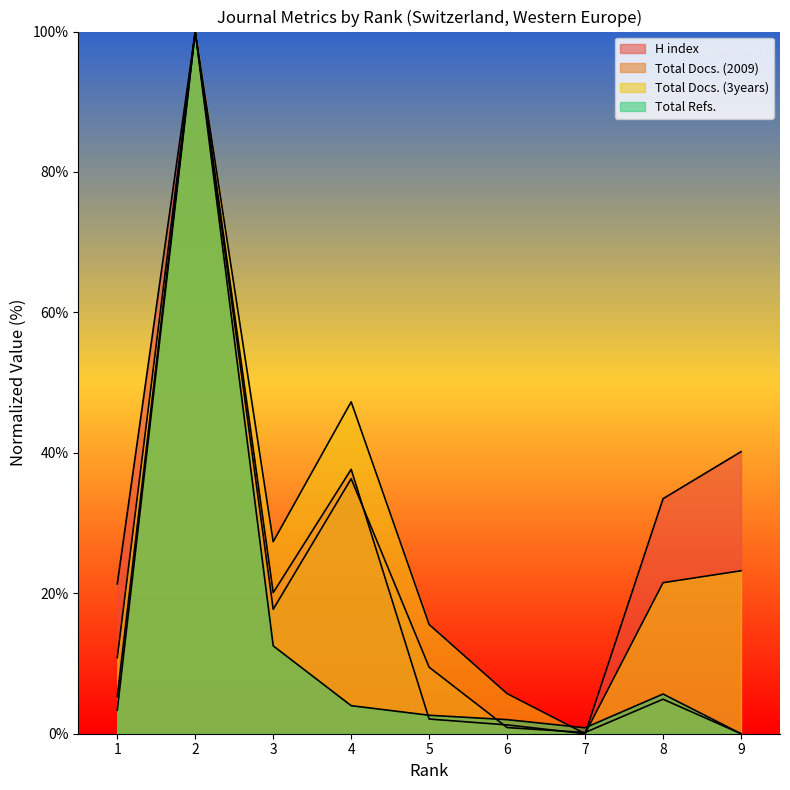

At which category does Total Docs. (3years) reach its first local peak?

2